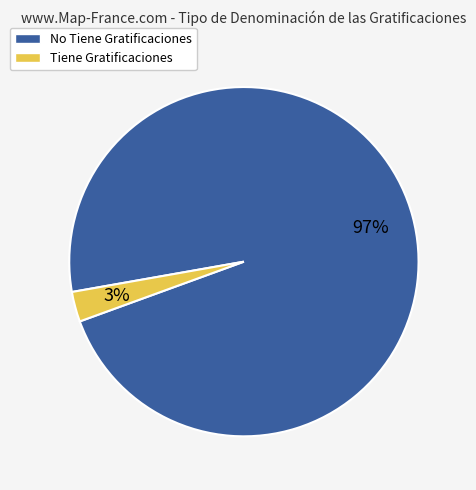

True or false: Tiene Gratificaciones accounts for 3% of the total.

True